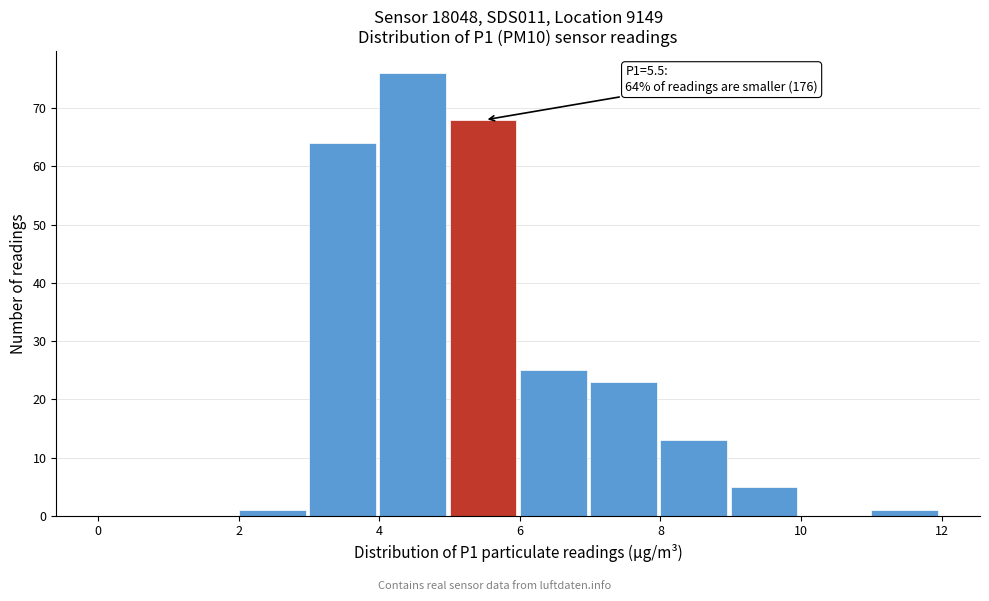

Which range on the x-axis has the tallest bar?

4 to 5